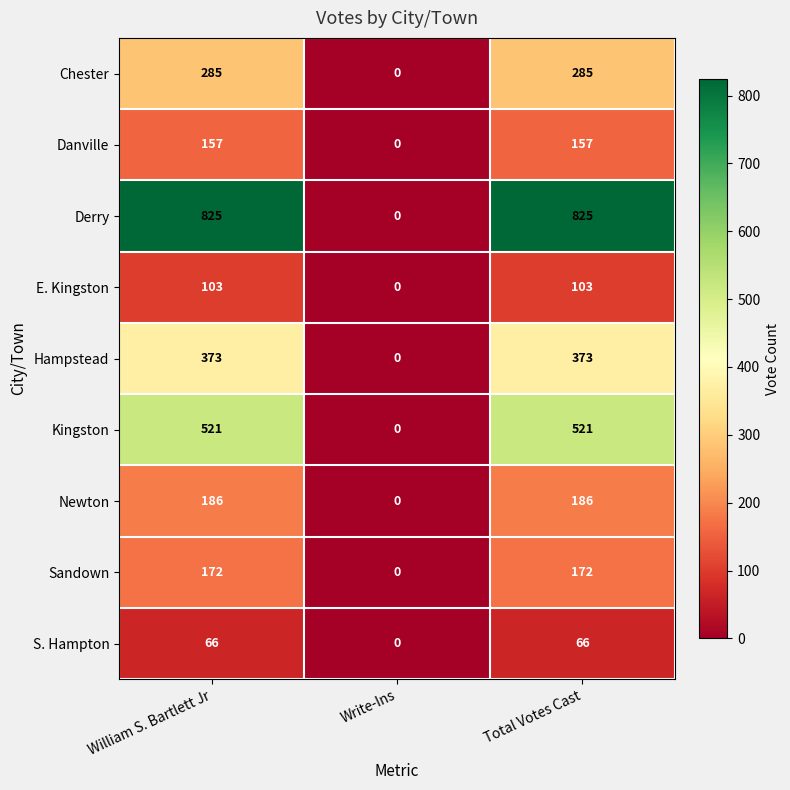

What is the total value across all series at Total Votes Cast?

2688